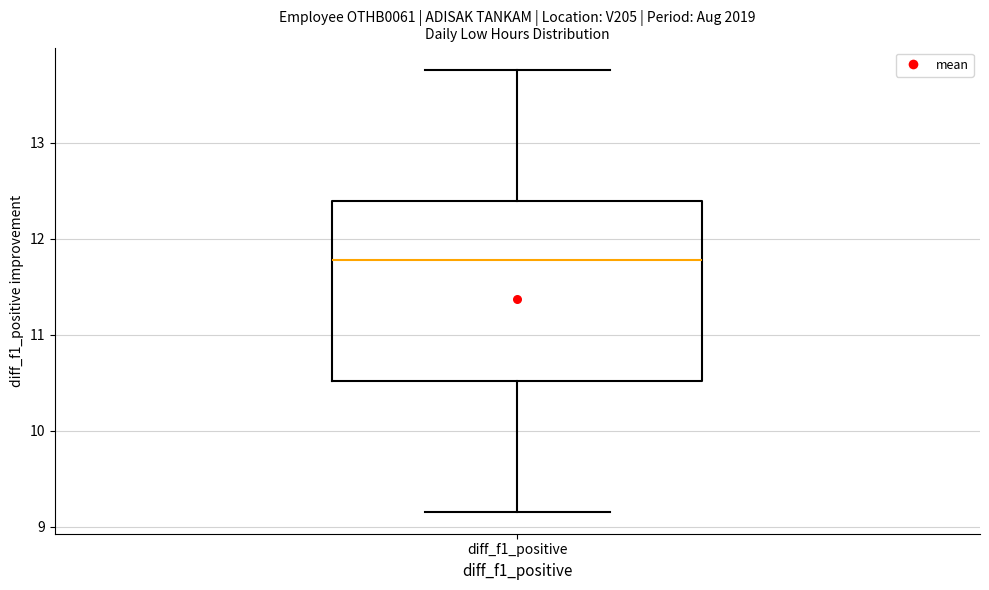

Where does the lower whisker of the box for diff_f1_positive end on the y-axis? The values are not printed on the chart, so give them approximately, as read against the axis.

9.2